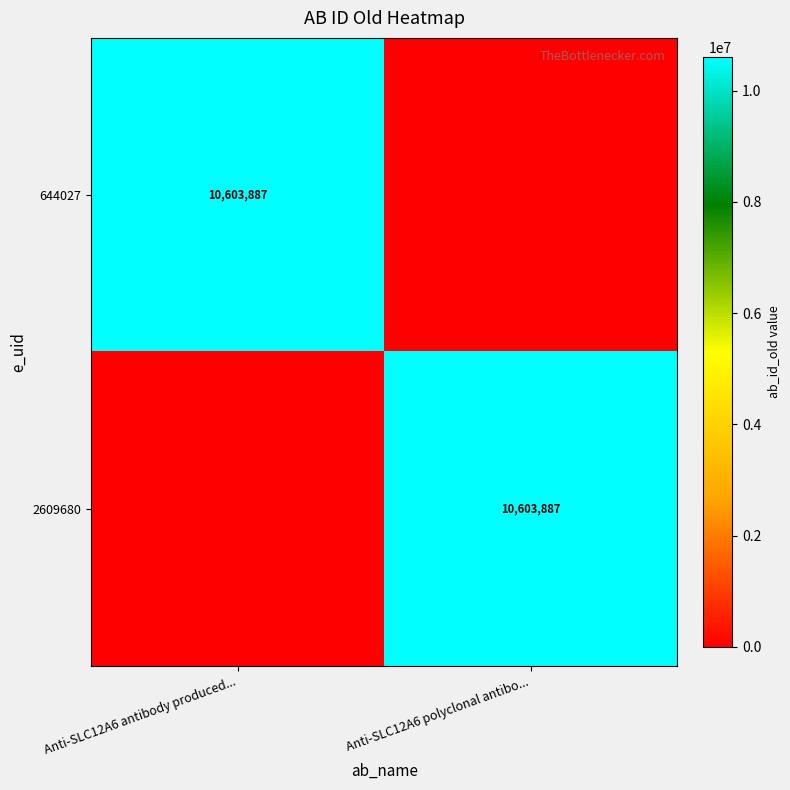

At which category is the sum across all series the highest?

Anti-SLC12A6 antibody produced...